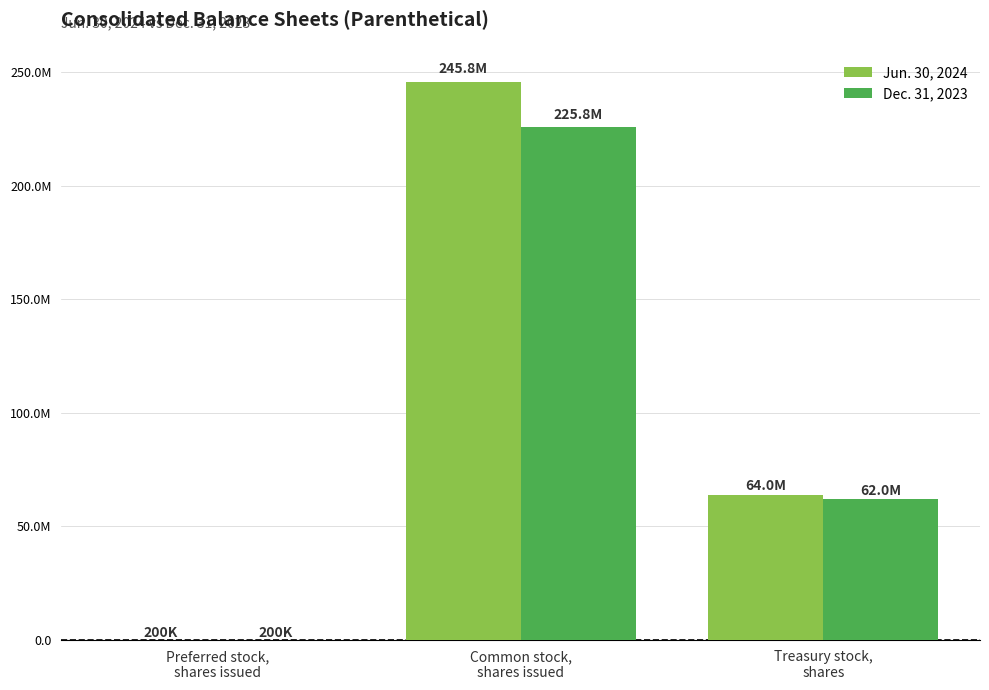

What is the greatest value displayed?

245809384